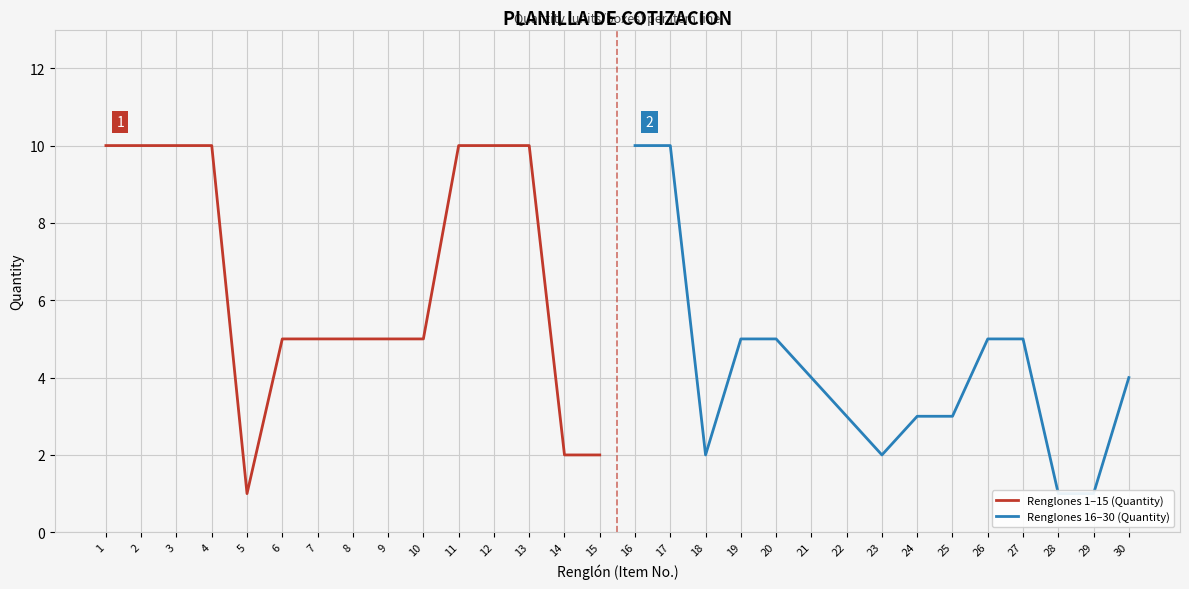

The Renglones 1–15 (Quantity) series shows 8 at 9. True or false?

False